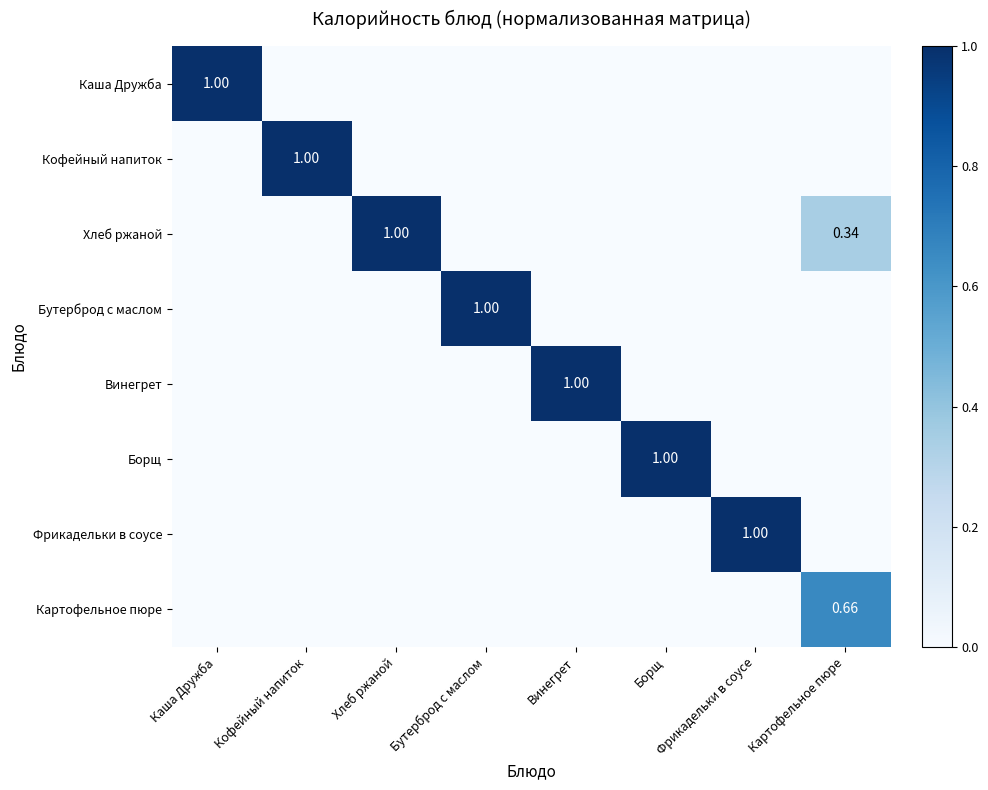

What is the average value of the Каша Дружба series?

0.1